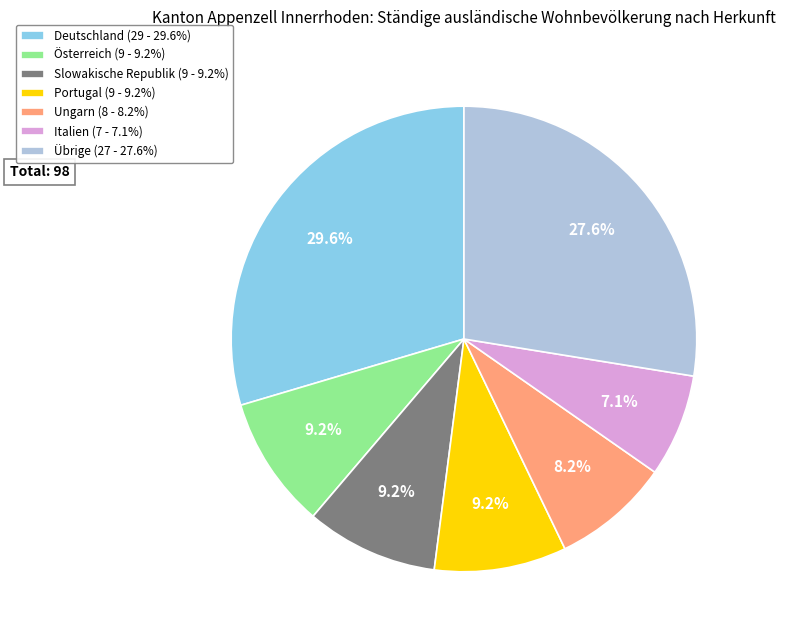

To the nearest percent, what is the average slice percentage?

14%